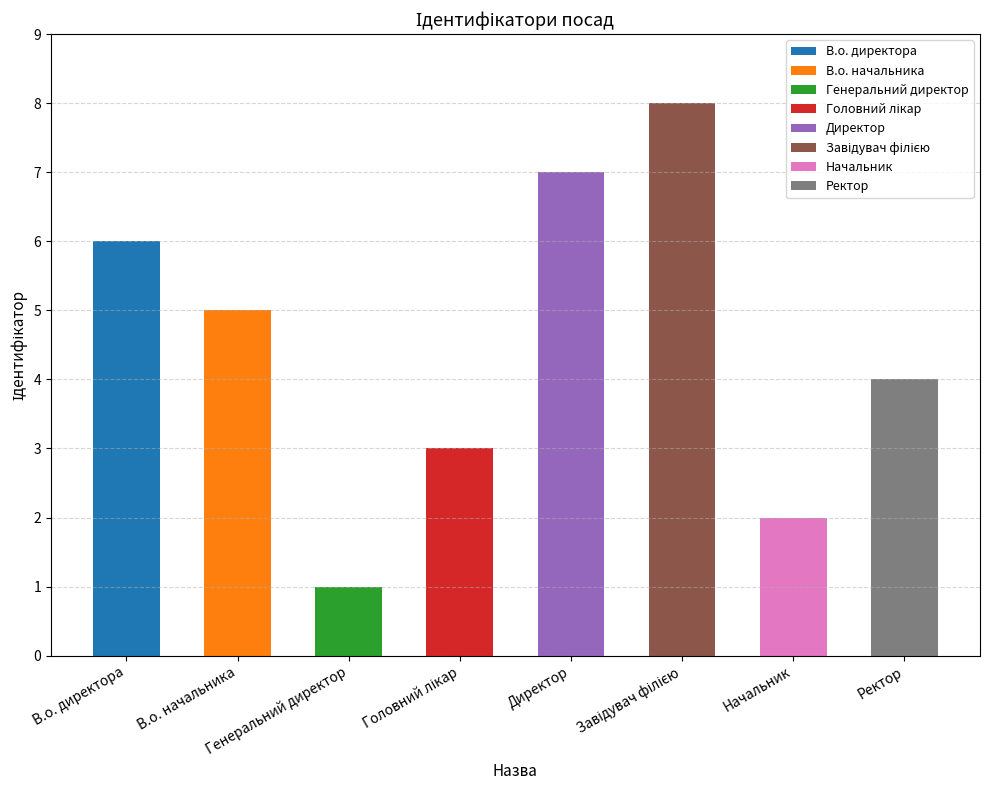

Reading left to right, list all the values displayed in this chart.

6	5	1	3	7	8	2	4